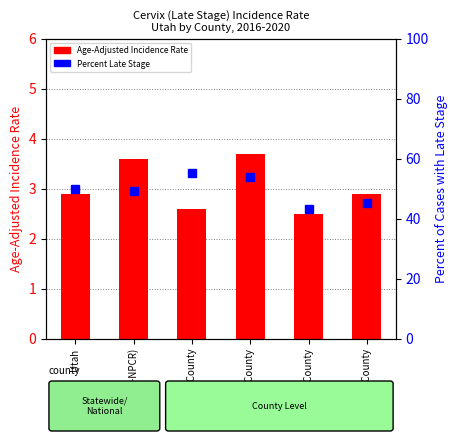

The value of Percent of Cases with Late Stage at Davis County is 82.8. True or false?

False